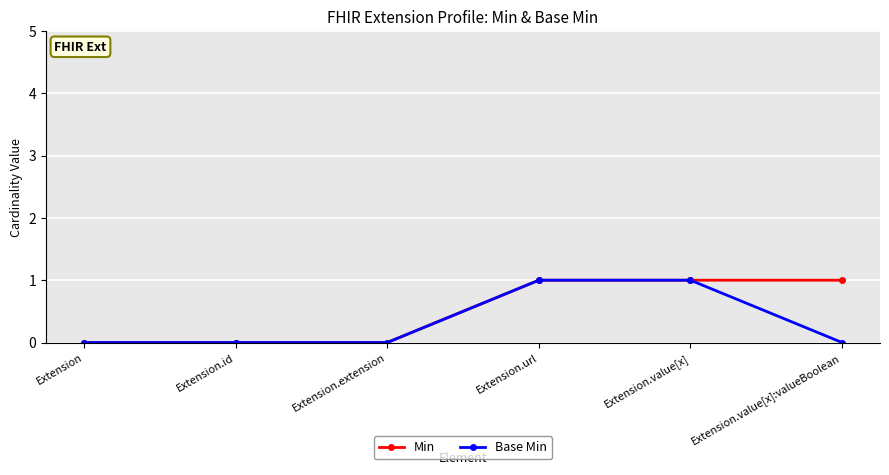

True or false: Base Min has more than 2 points higher than both neighbors.

False